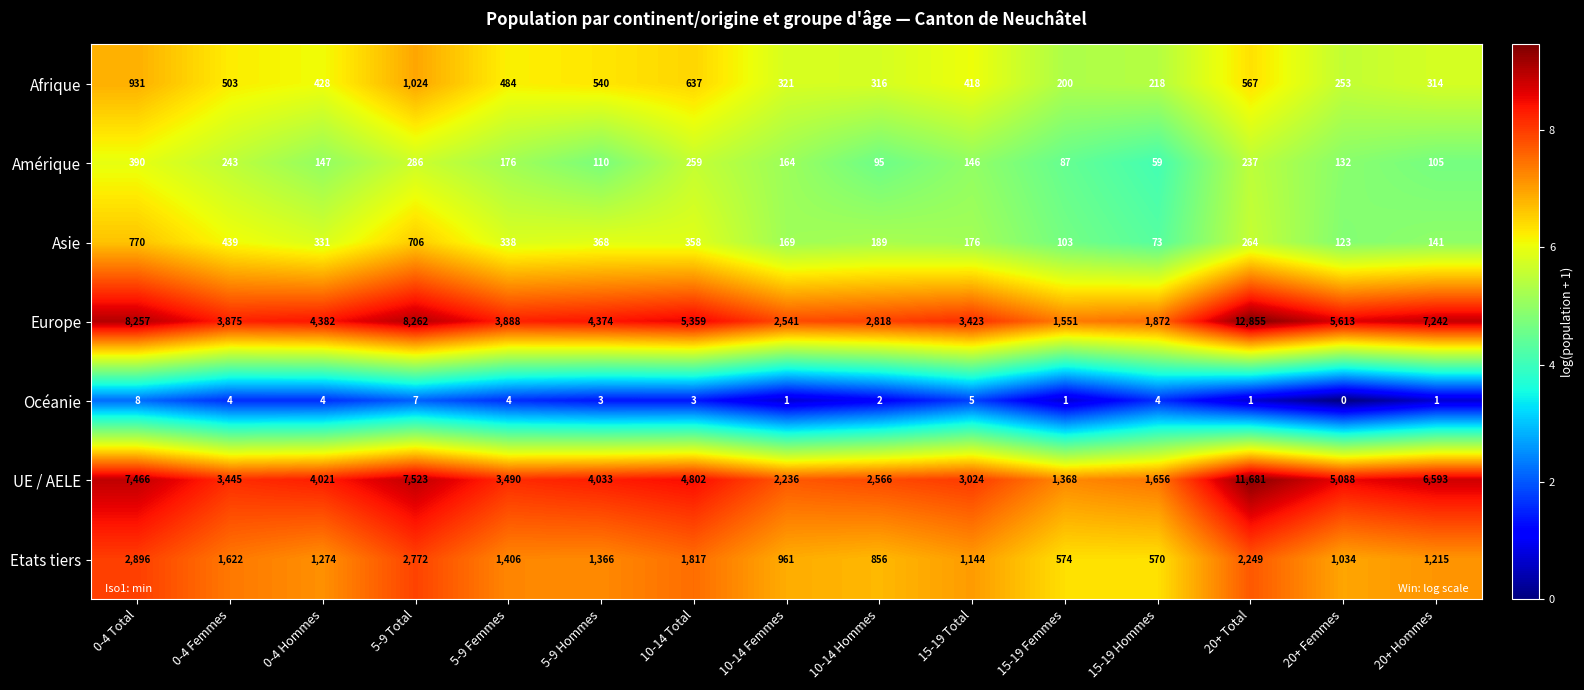

What is the difference between the maximum and minimum values in the Océanie series?

8